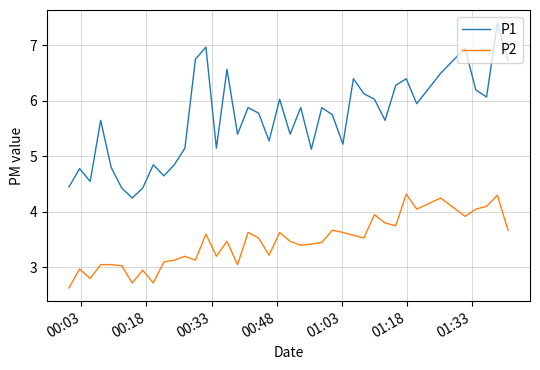

Which series has the largest total across all categories?

P1